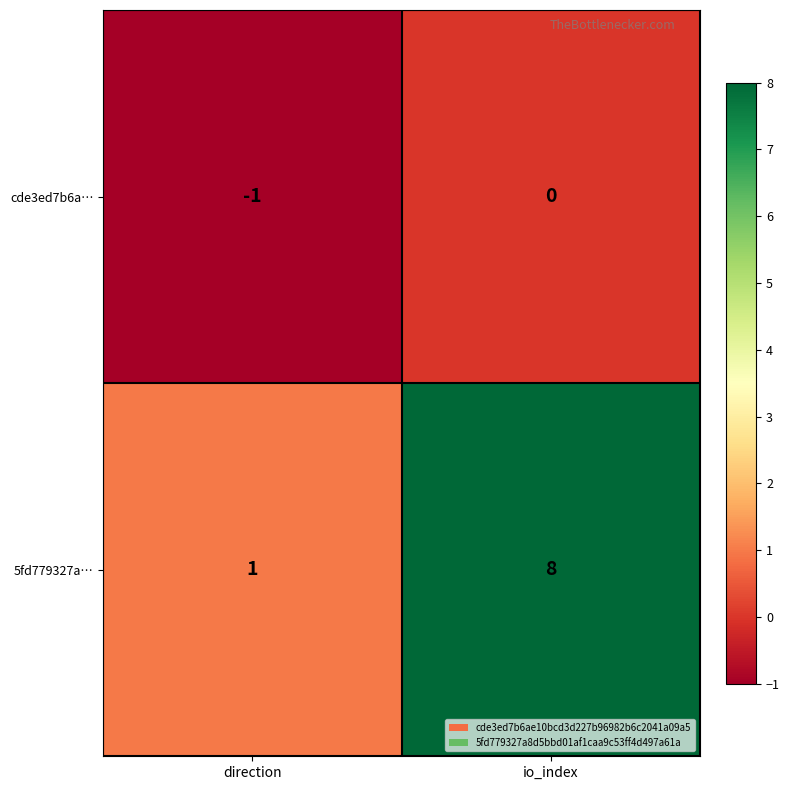

List the labels in order of 5fd779327a… value, smallest first.

direction, io_index